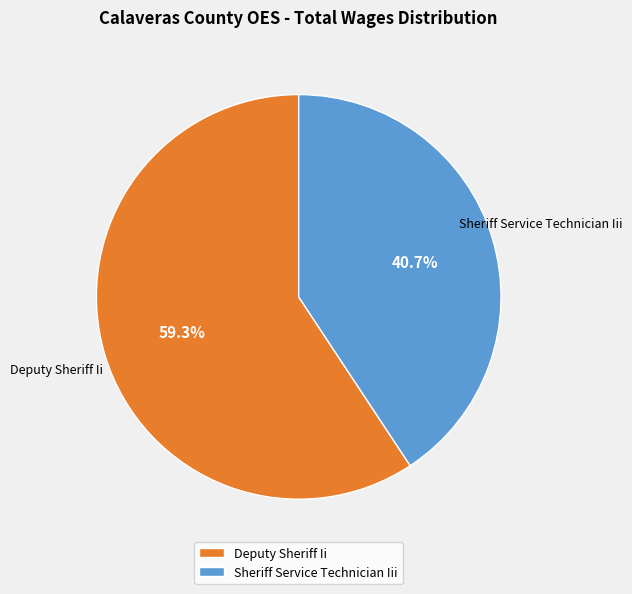

Between Deputy Sheriff Ii and Sheriff Service Technician Iii, which is larger?

Deputy Sheriff Ii